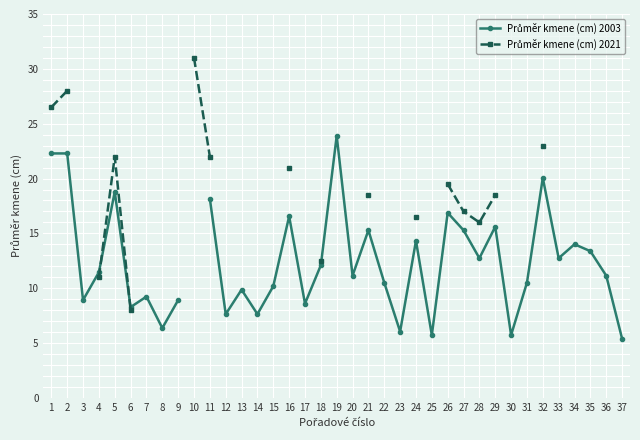

Which category has the highest value in the Průměr kmene (cm) 2021 series?

10